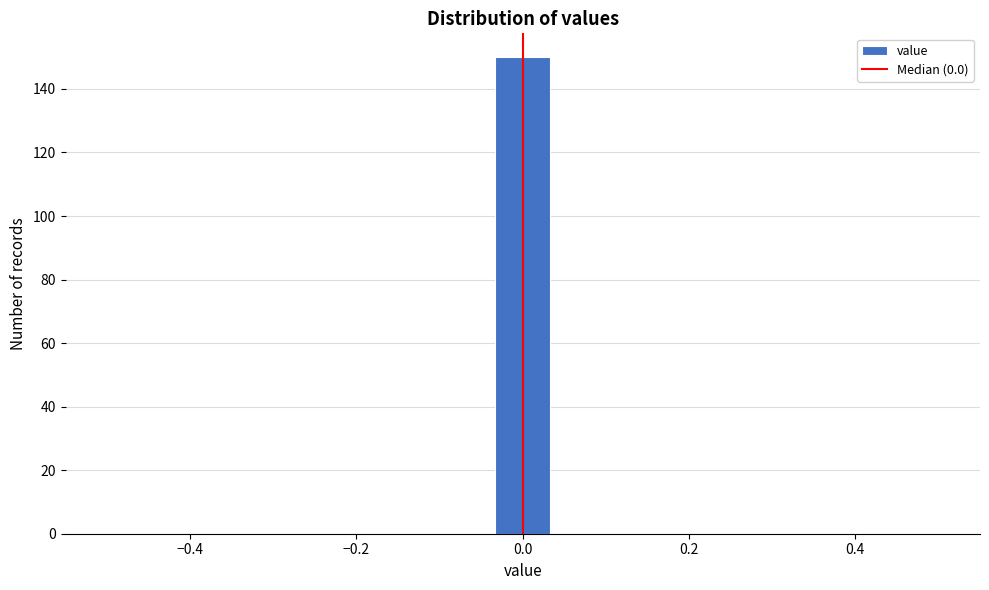

Around what value on the x-axis is the tallest bar? Give the approximate position of its centre, as read against the axis.

0.00